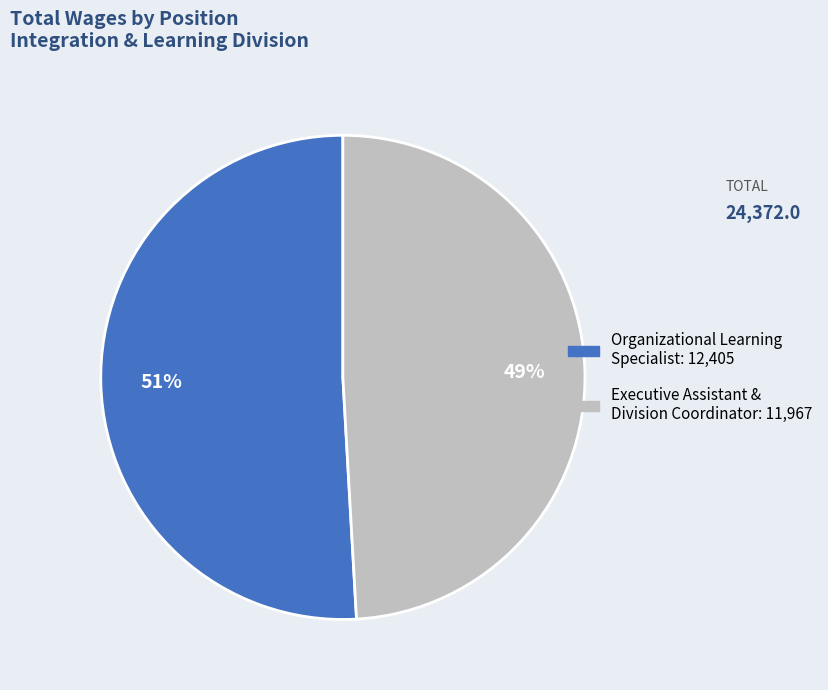

Rank the categories by value from lowest to highest.

Executive Assistant & Division Coordinator, Organizational Learning Specialist